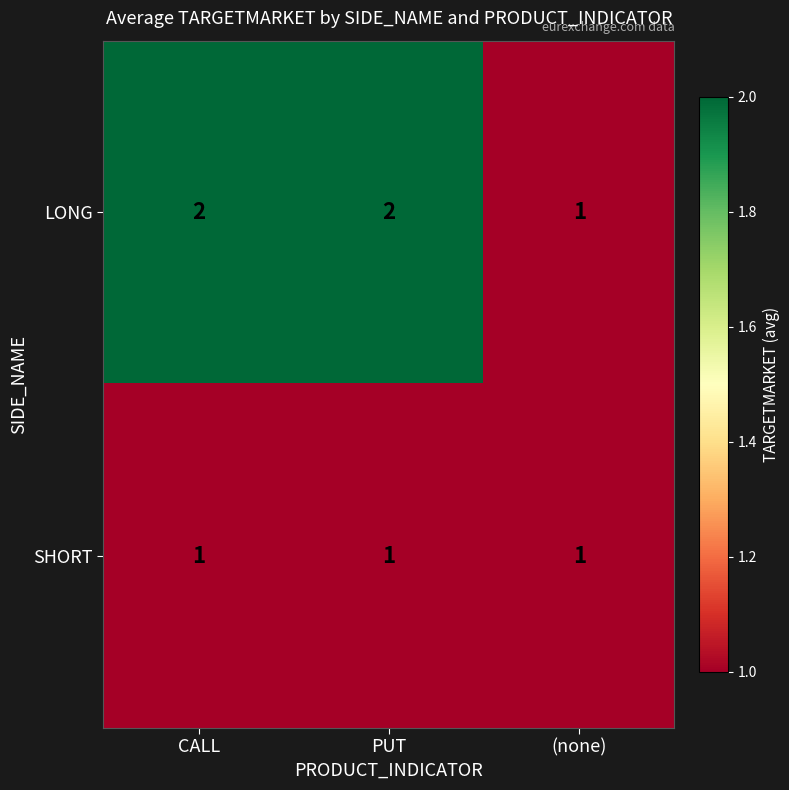

The SHORT series shows 1 at (none). True or false?

True